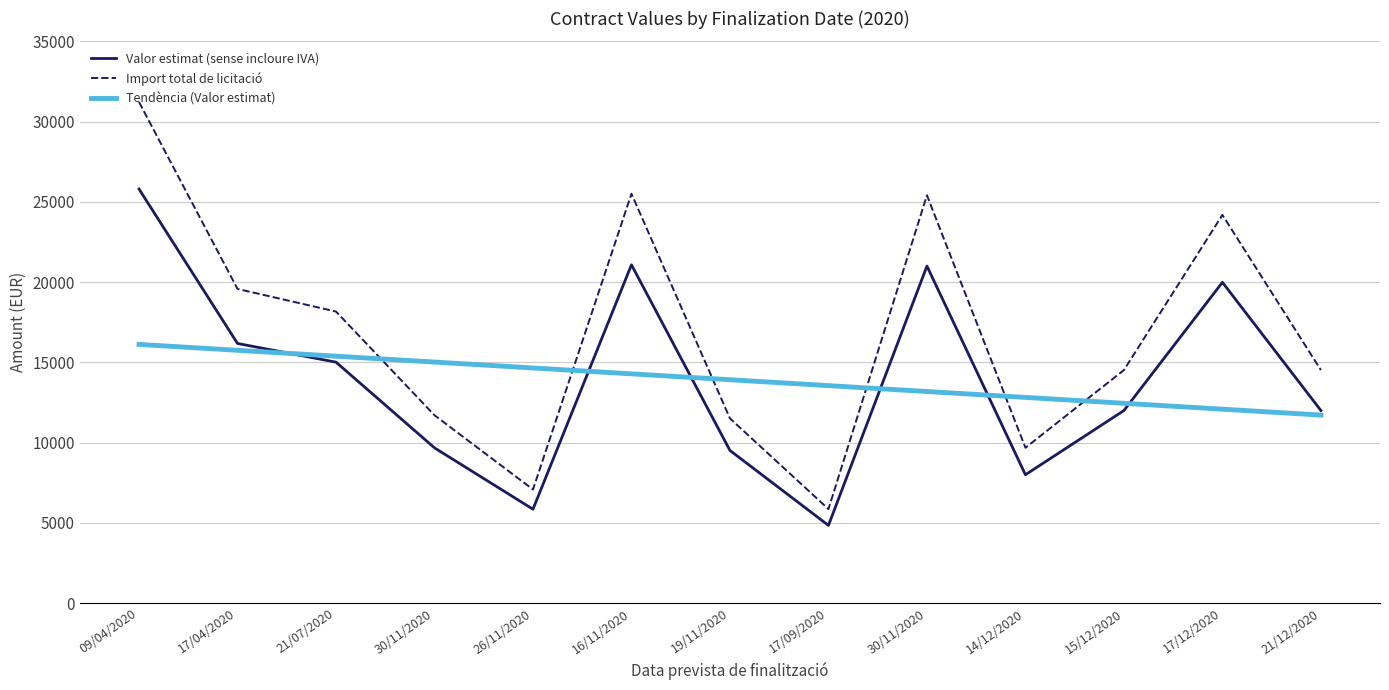

What are all the series names shown in the legend?

Valor estimat (sense incloure IVA), Import total de licitació, Tendència (Valor estimat)